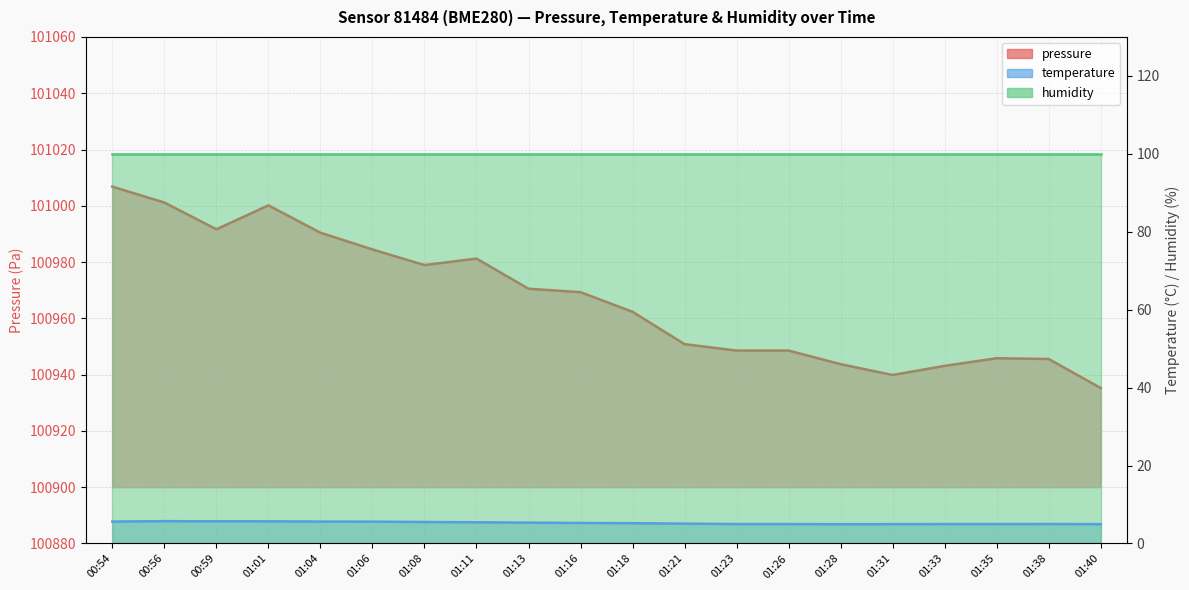

Which has a higher value, 01:04 or 01:21?

01:04